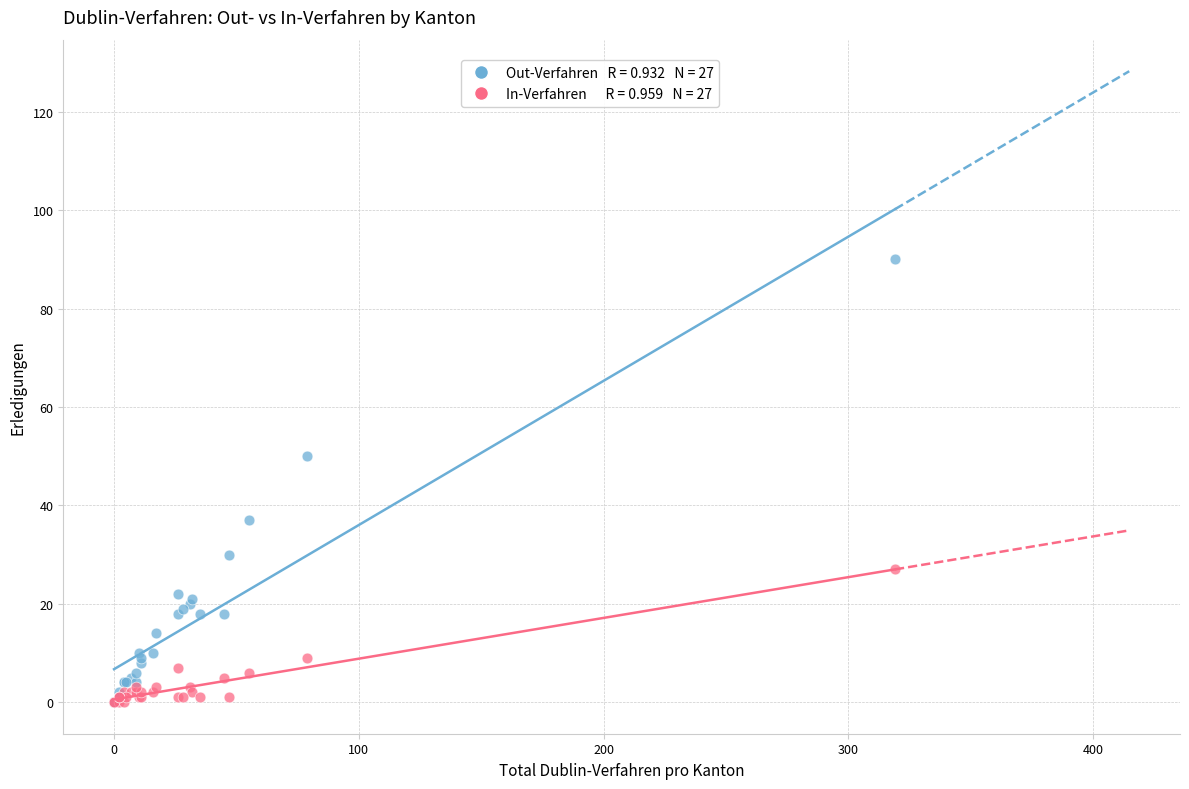

Across all series, what Y value is closest to 45?

50